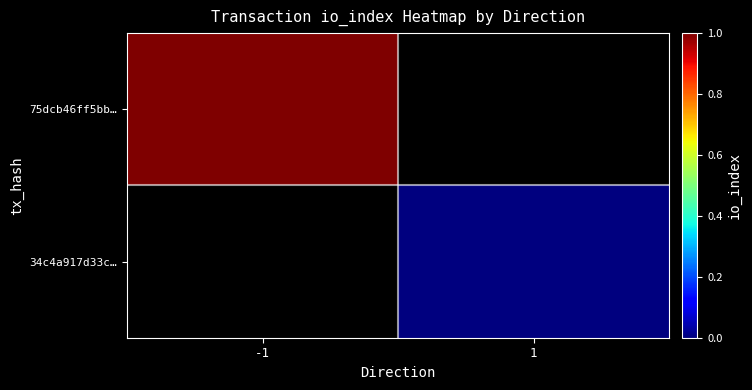

Rank the series by their average value, from highest to lowest.

75dcb46ff5bb…, 34c4a917d33c…